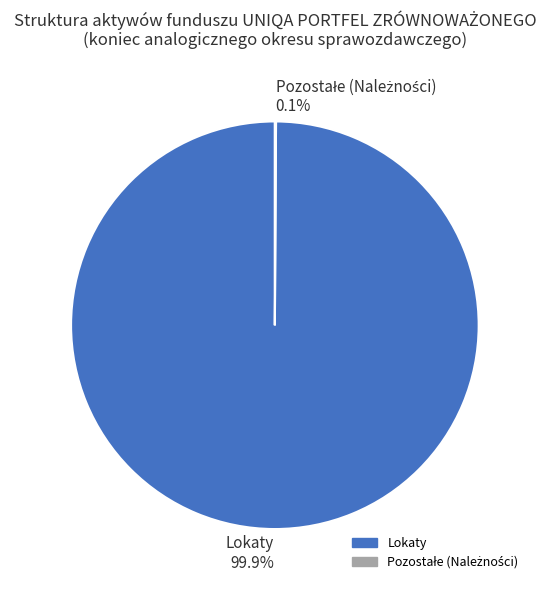

Which slice is the largest?

Lokaty 99.9%